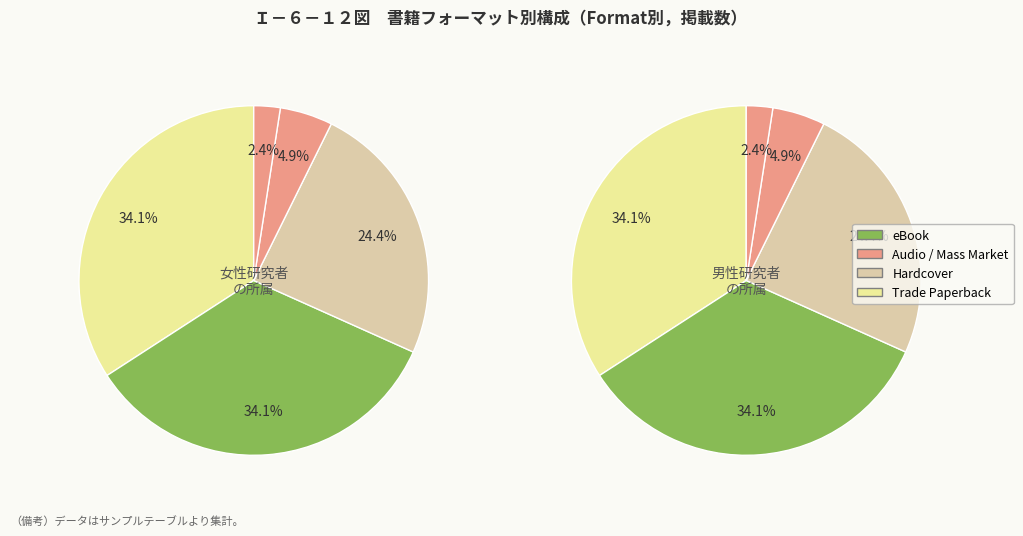

Count the number of slices in the pie.

5